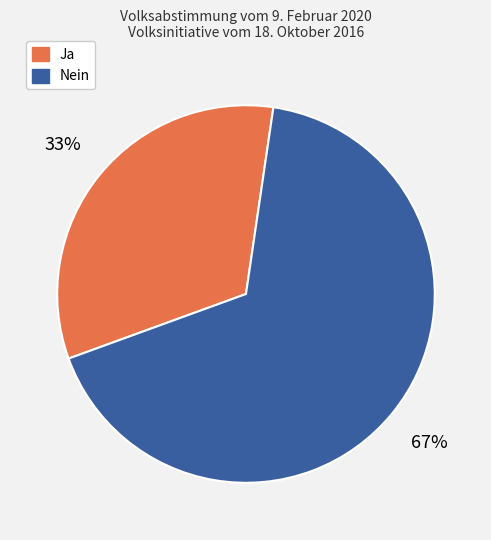

What is the smallest slice in the pie chart?

Ja